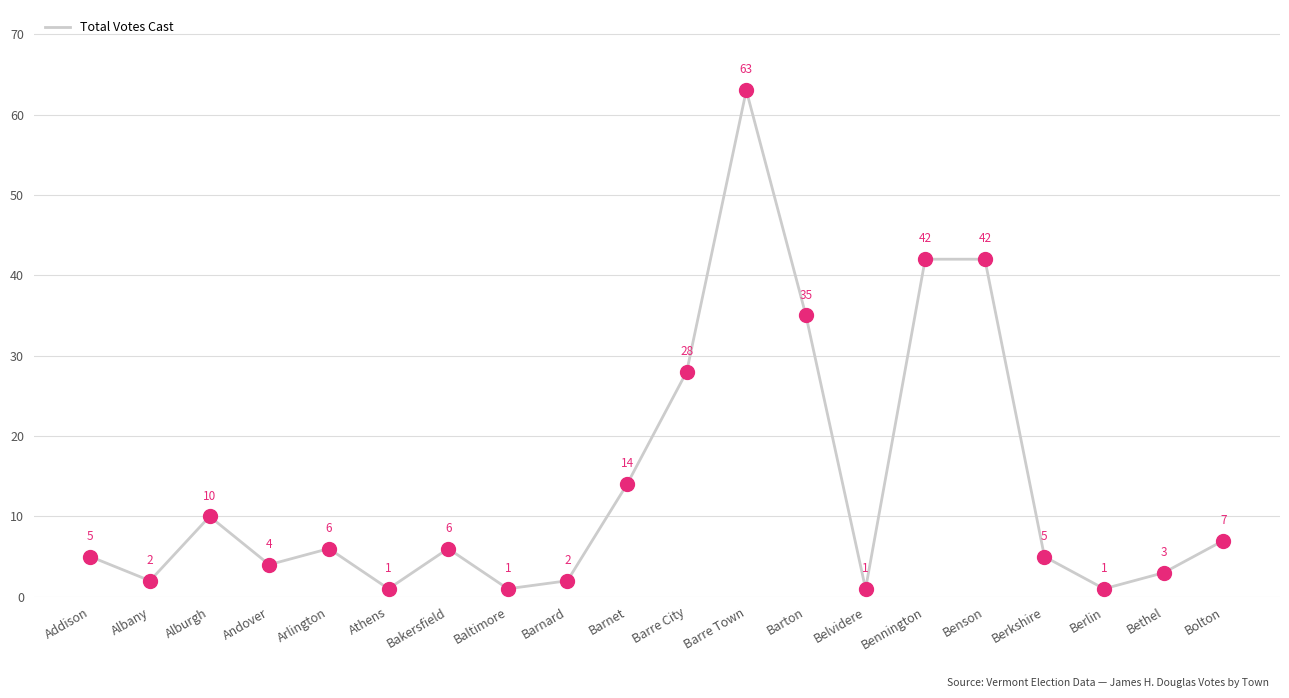

Approximately how many times larger is the value at Bakersfield compared to Berlin?

6.0